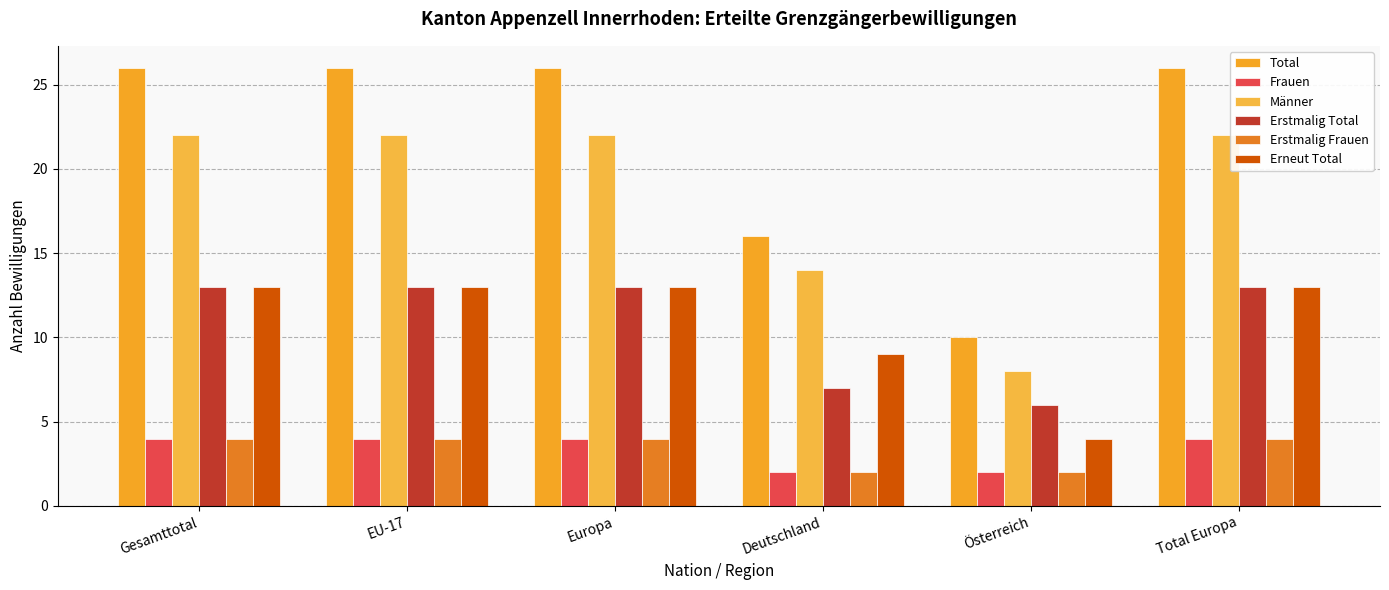

What is the average value of the Erstmalig Frauen series?

3